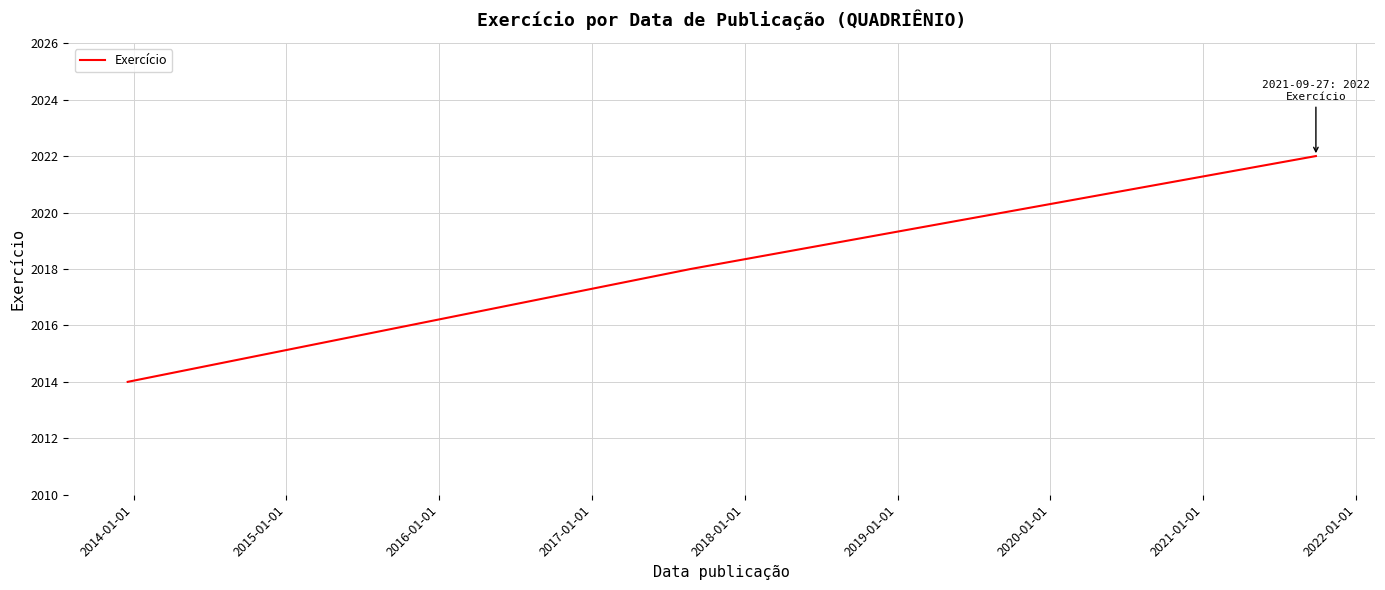

How many lines are shown in the chart?

1